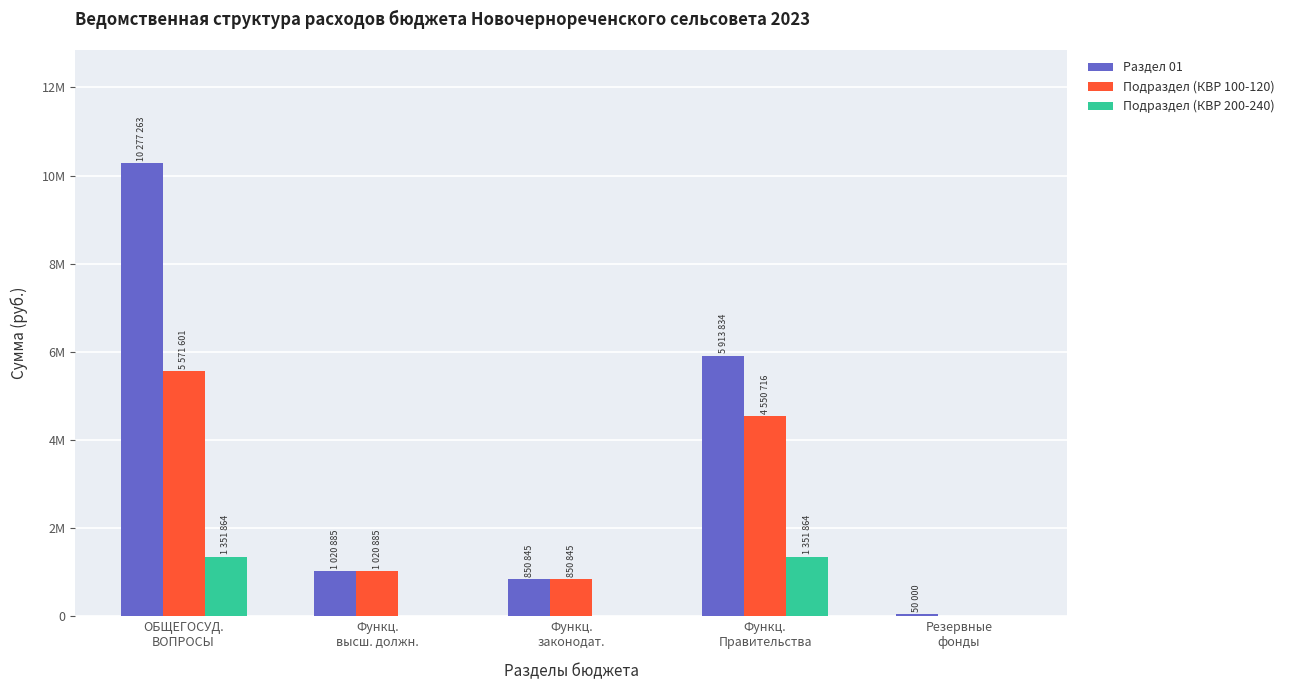

What are all the series names shown in the legend?

Раздел 01, Подраздел (КВР 100-120), Подраздел (КВР 200-240)